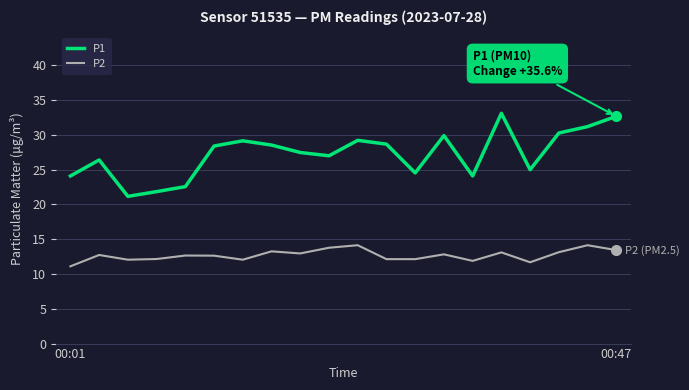

Which series has the largest range (max minus min)?

P1